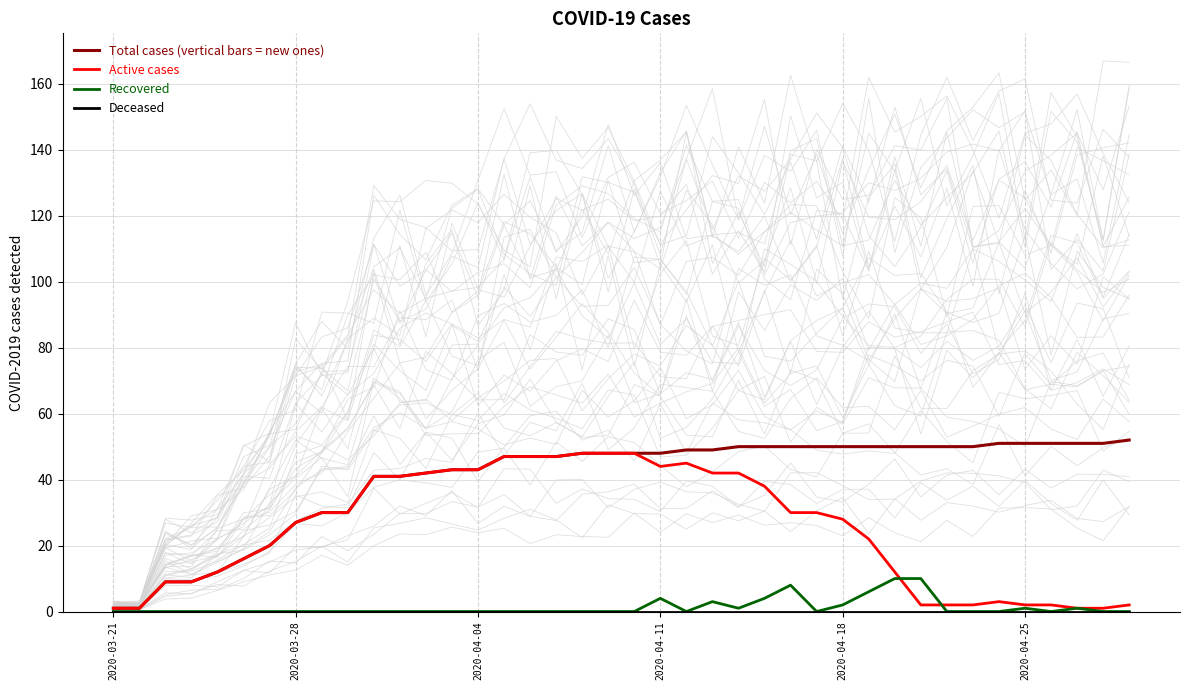

Which series has the largest total across all categories?

Total cases (vertical bars = new ones)